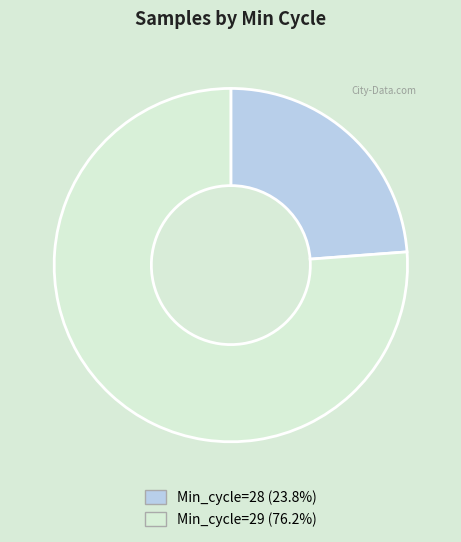

Is there any slice that represents more than half of the pie?

Yes